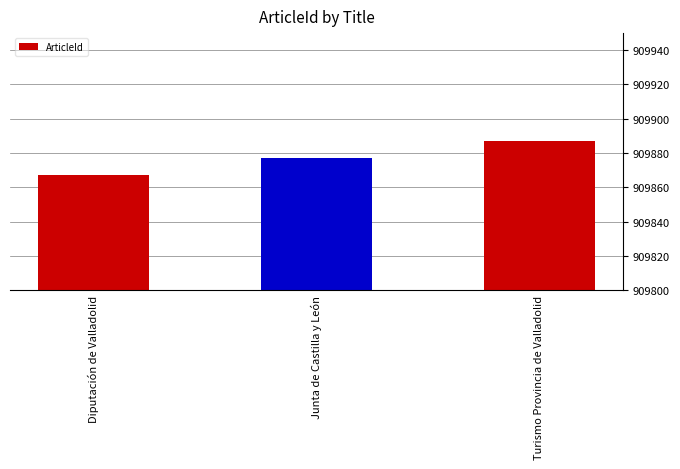

Which category has the lowest value across all series?

Diputación de Valladolid